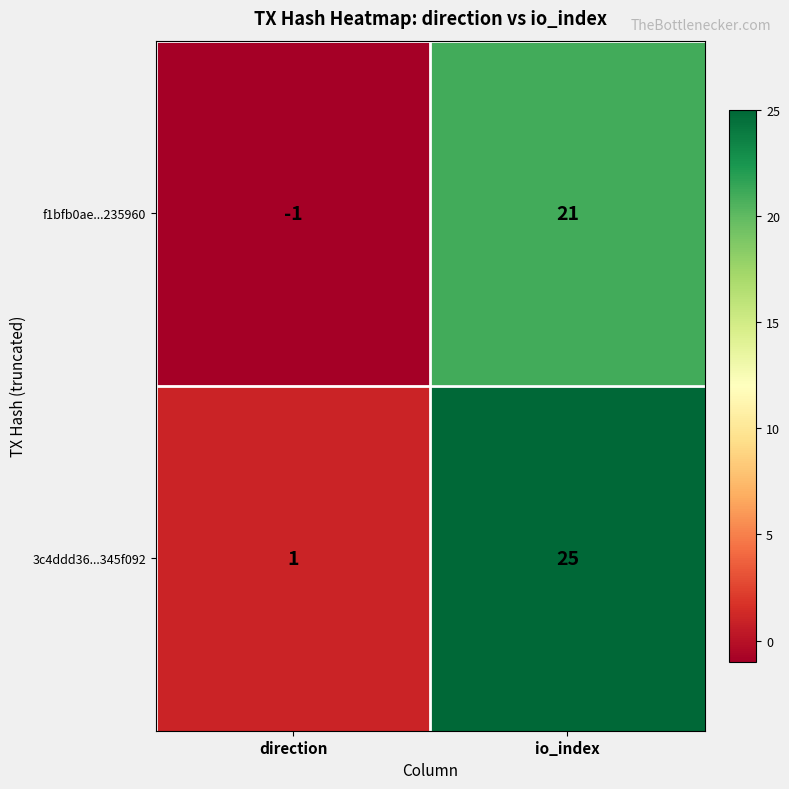

Is it true that f1bfb0ae...235960 equals -1 at direction?

True